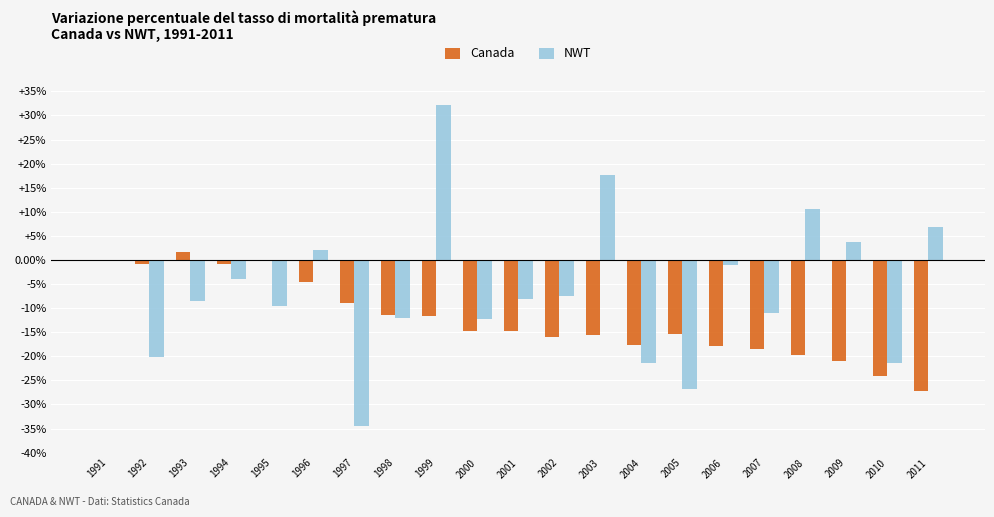

Is it true that NWT equals -3.3 at 2002?

False